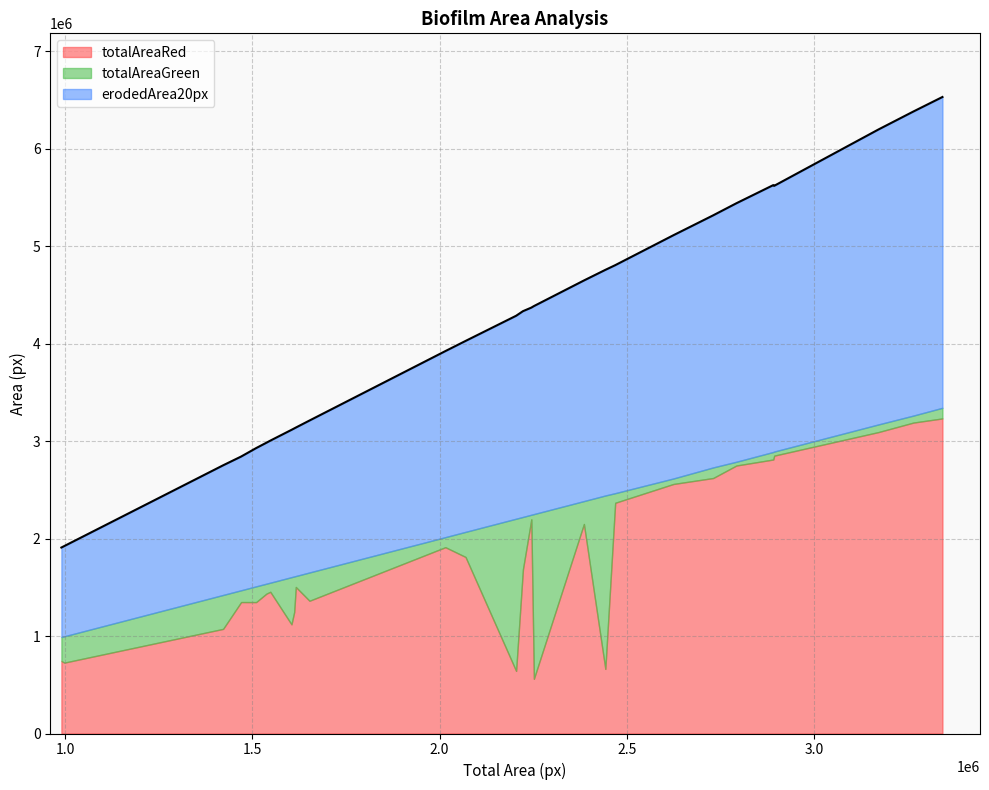

What is the sum of all totalAreaRed values?

50477438